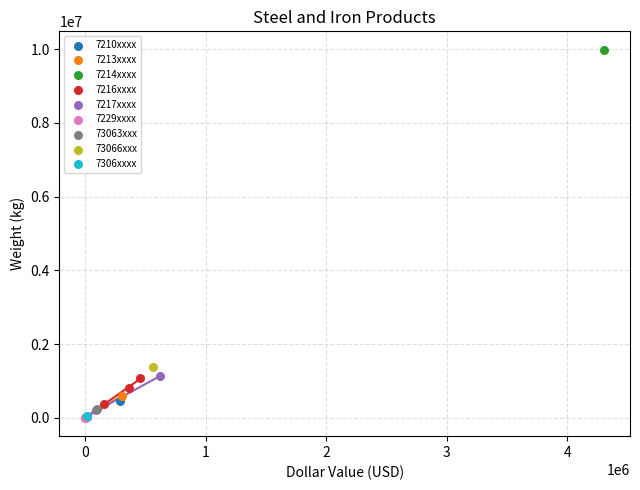

Which series contains the highest Y value?

7214xxxx